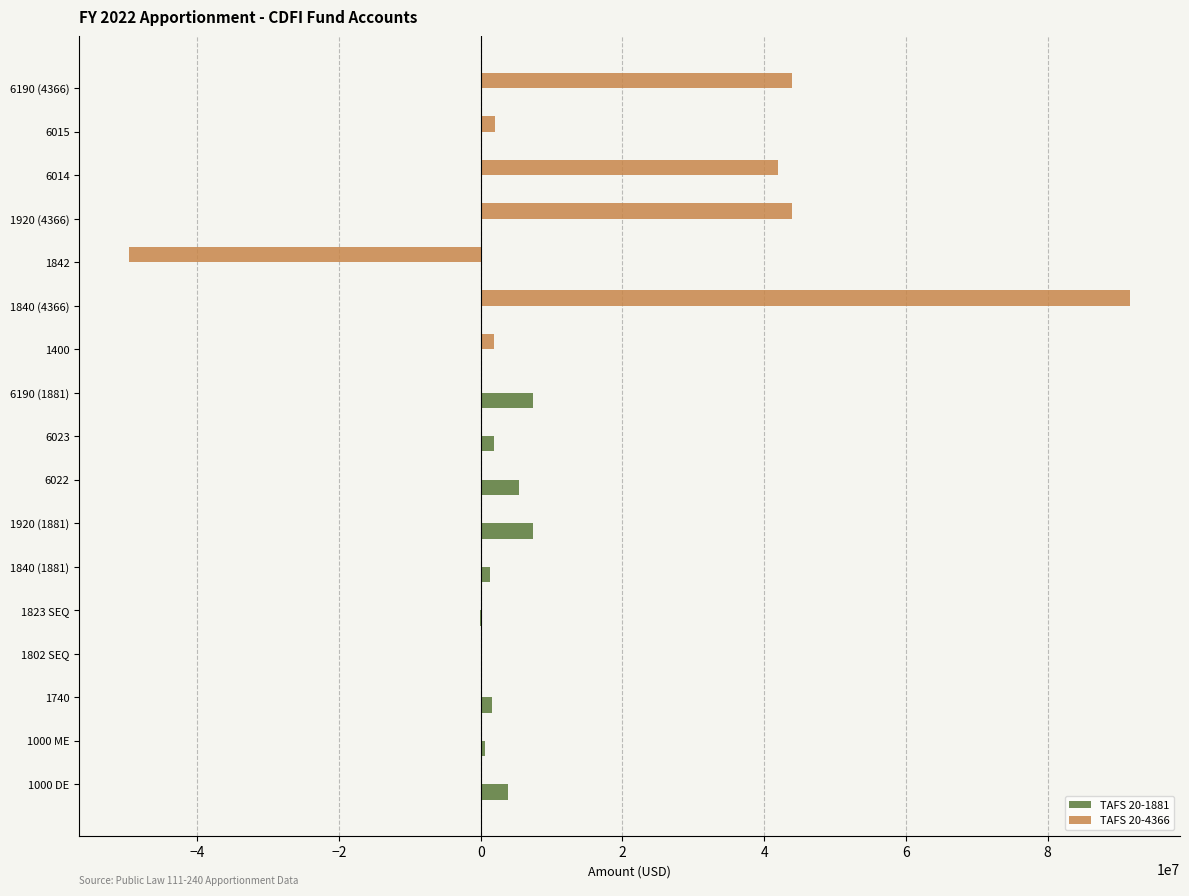

At which category is the sum across all series the highest?

1840 (4366)